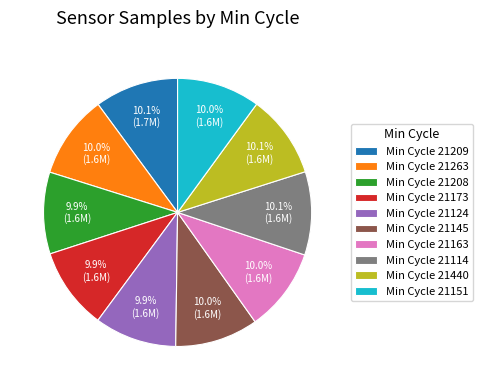

Does any single category account for the majority?

No